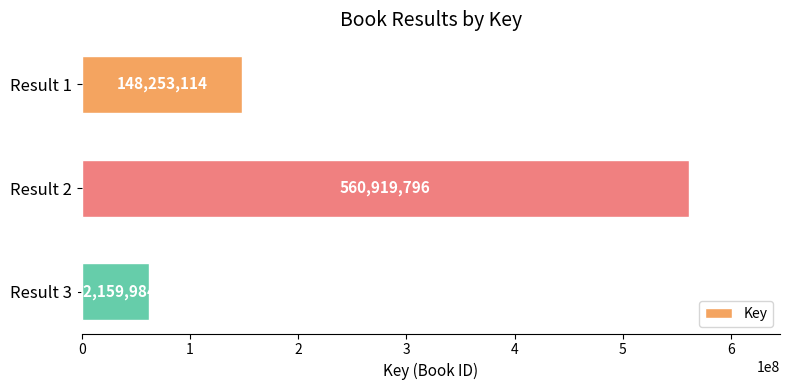

What is the minimum value shown in the chart?

62159984